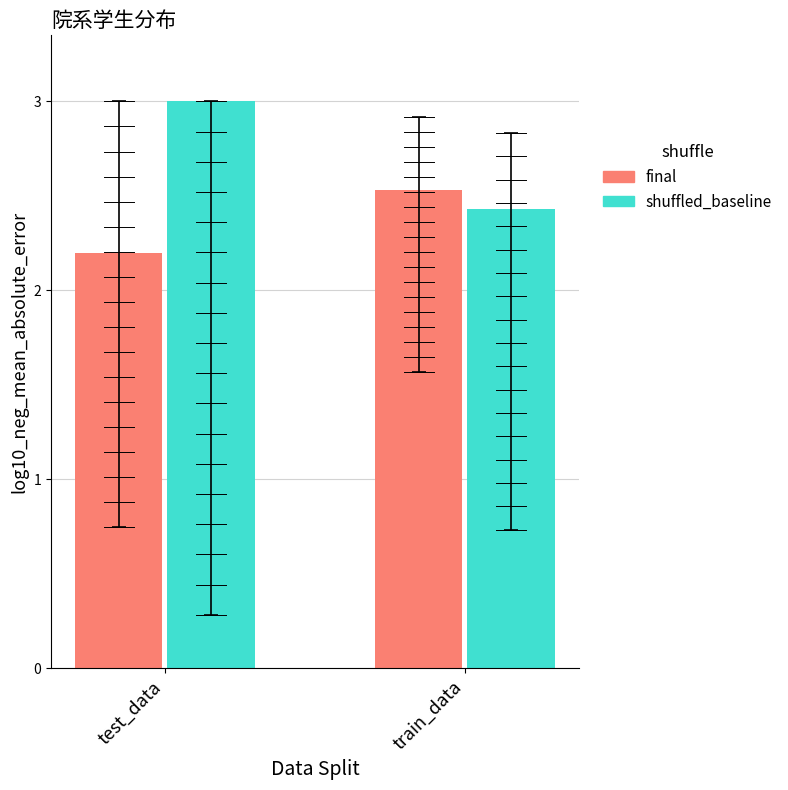

List the series in order of their peak value, highest first.

shuffled_baseline, final